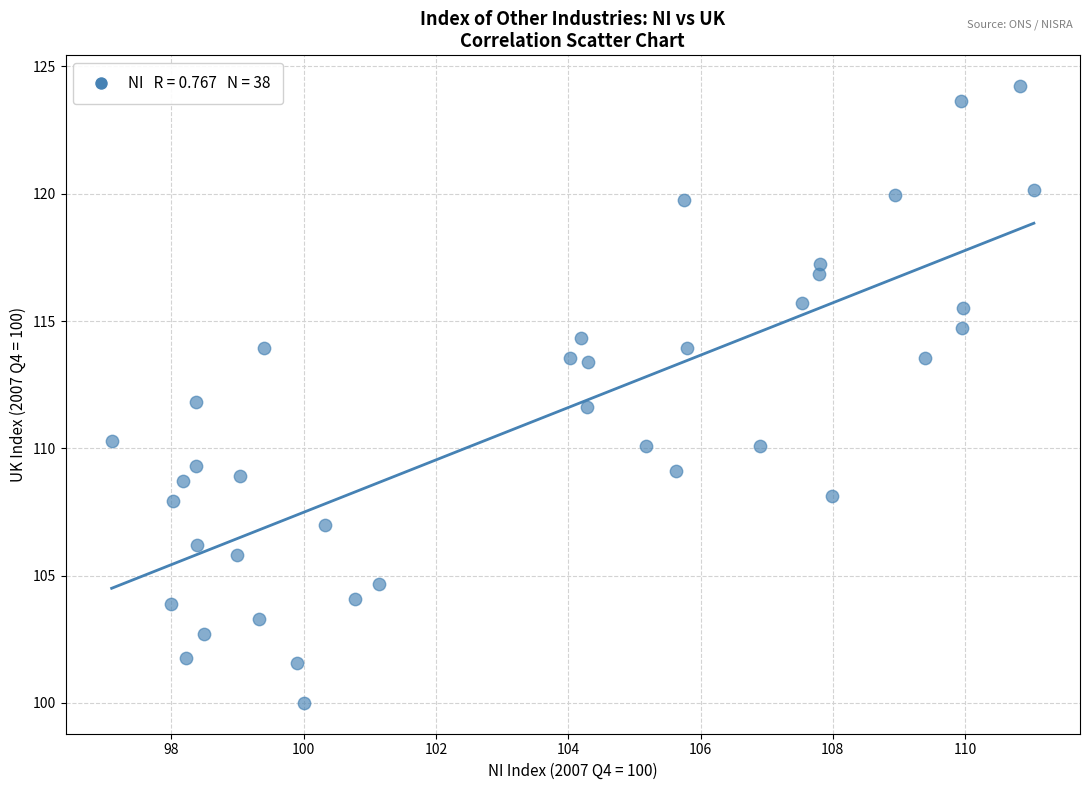

What is the range of Y values (max minus min)?

24.2